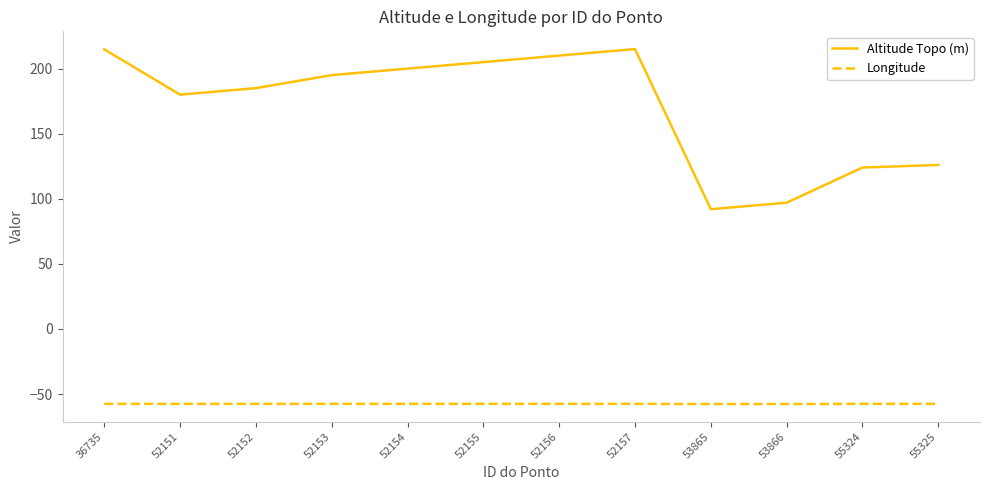

What is the total value across all series at 36735?

157.3